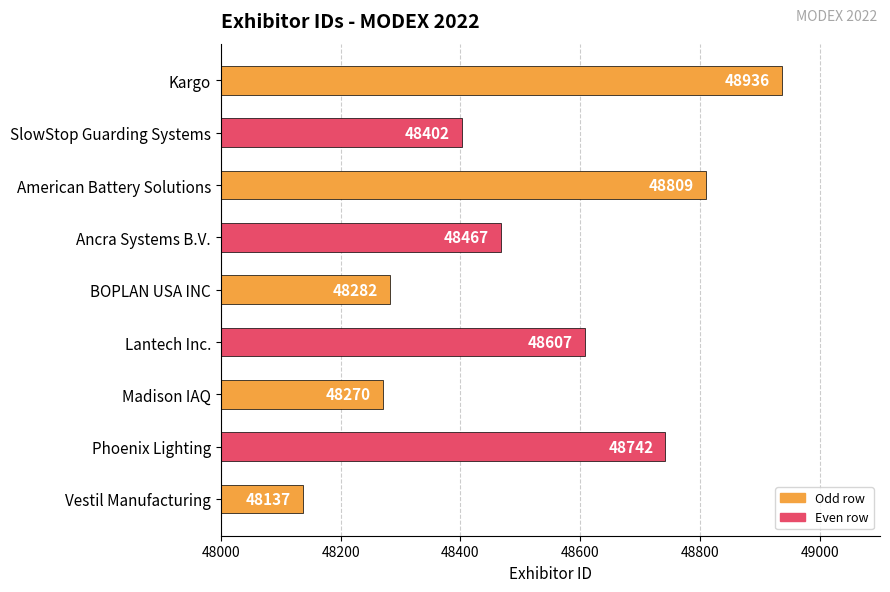

List the labels in order of value, largest first.

Kargo, American Battery Solutions, Phoenix Lighting, Lantech Inc., Ancra Systems B.V., SlowStop Guarding Systems, BOPLAN USA INC, Madison IAQ, Vestil Manufacturing